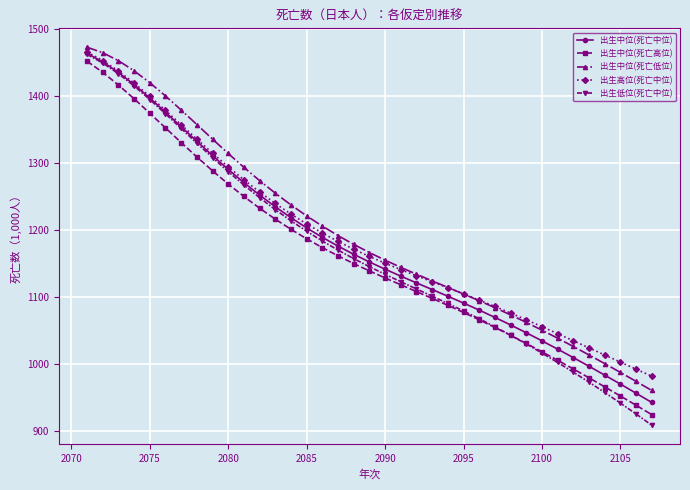

Which series has the widest spread of values?

出生低位(死亡中位)